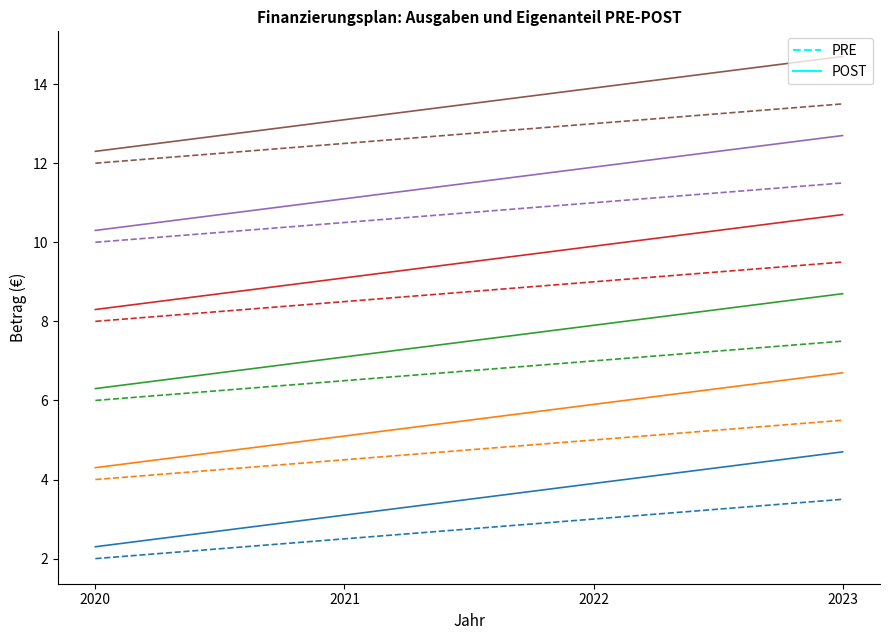

At which label does PRE first exceed 3?

2023